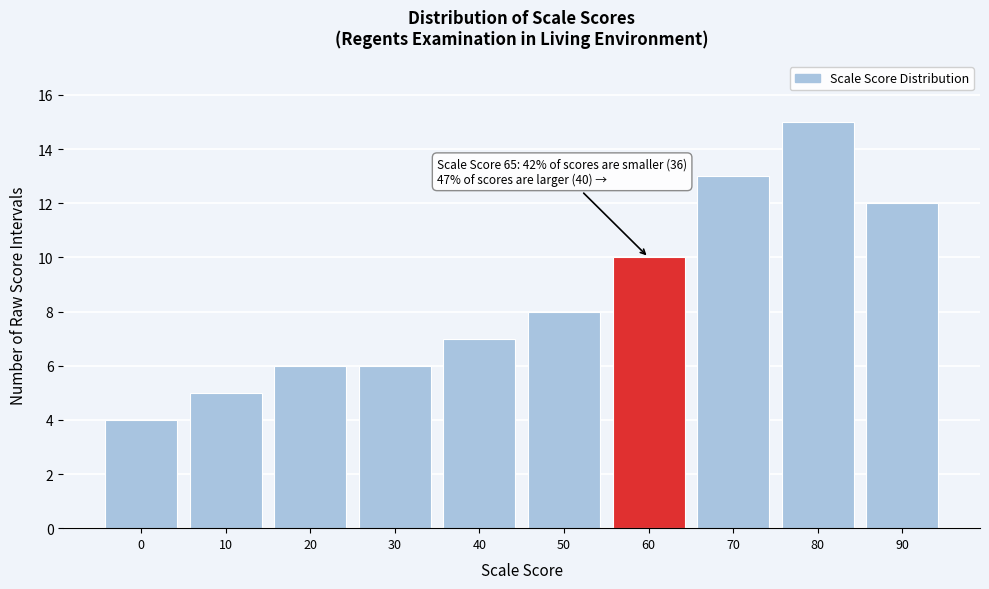

Reading left to right, transcribe all the data shown in this chart.

4	5	6	6	7	8	10	13	15	12